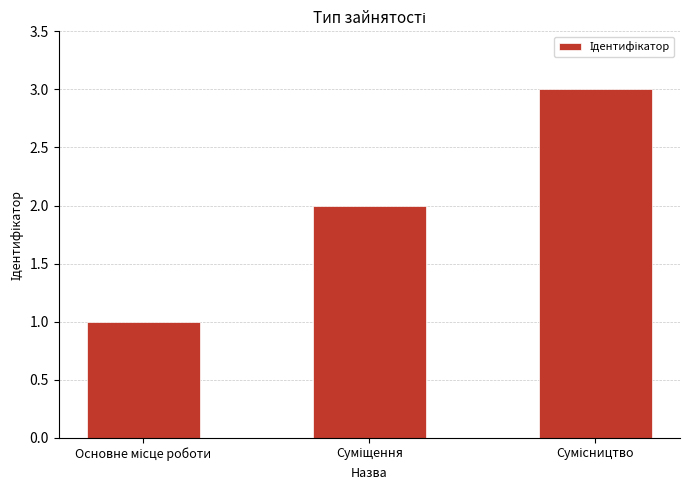

What is the maximum value shown in the chart?

3